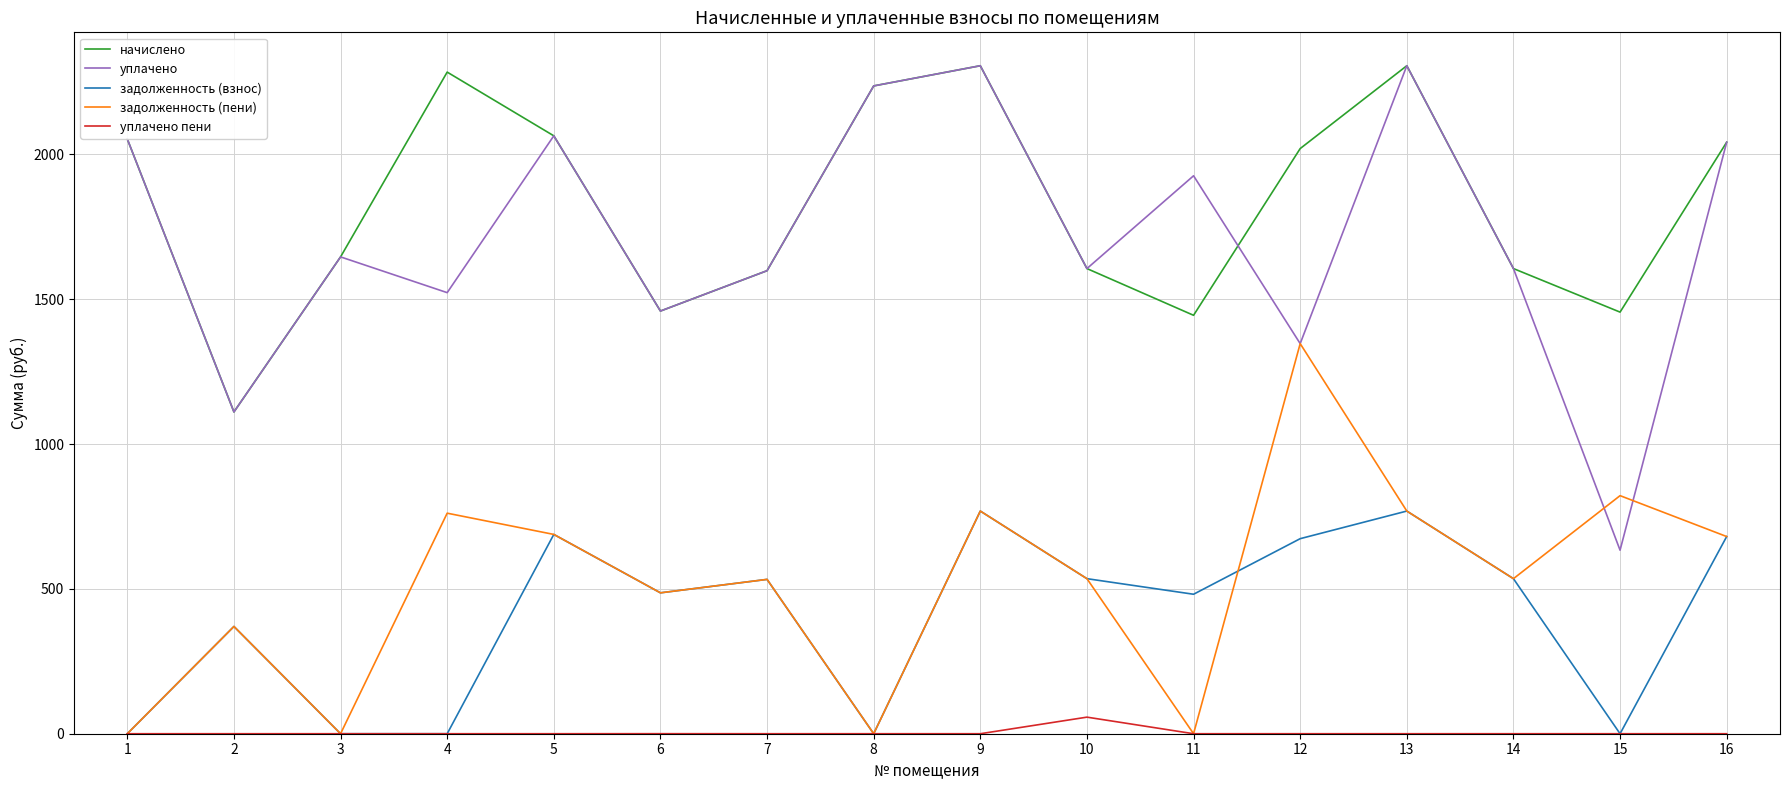

Is it true that уплачено пени equals 0.0 at 1?

True